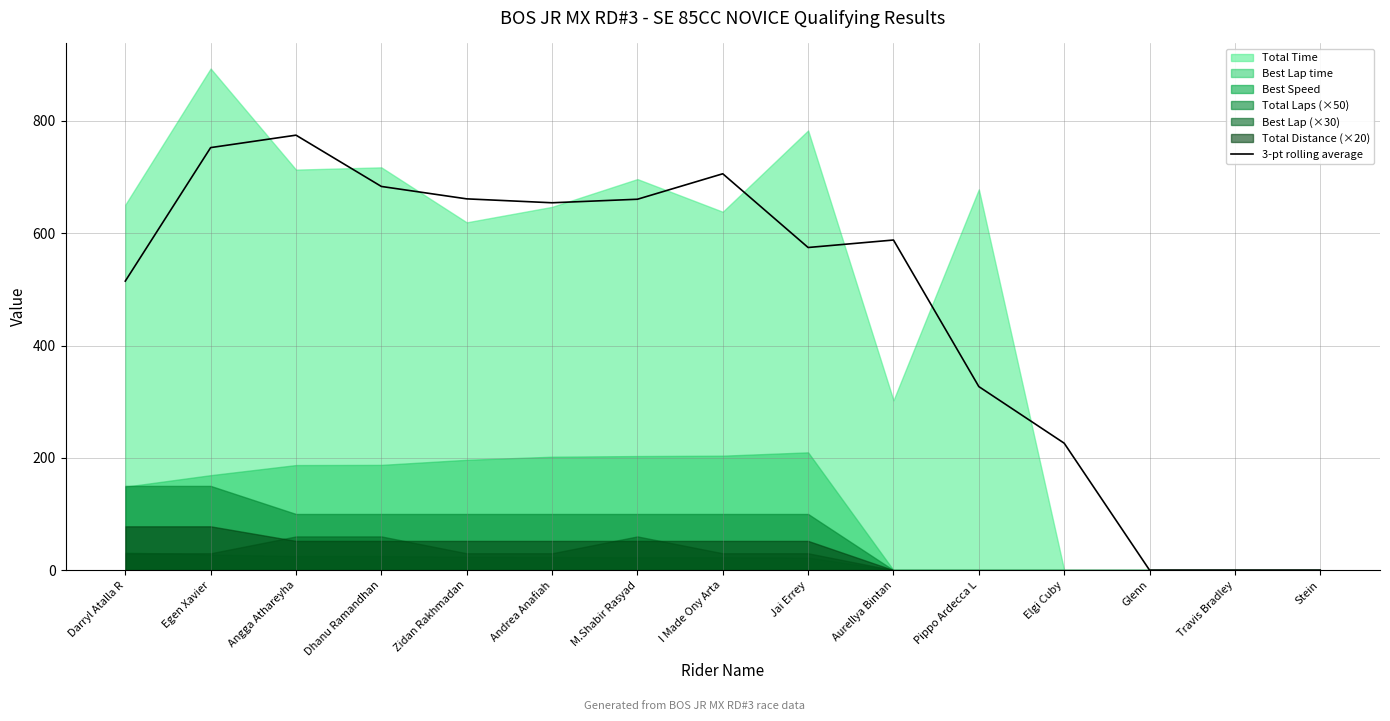

How many interior local peaks (higher than both neighbors) does the data have?

3